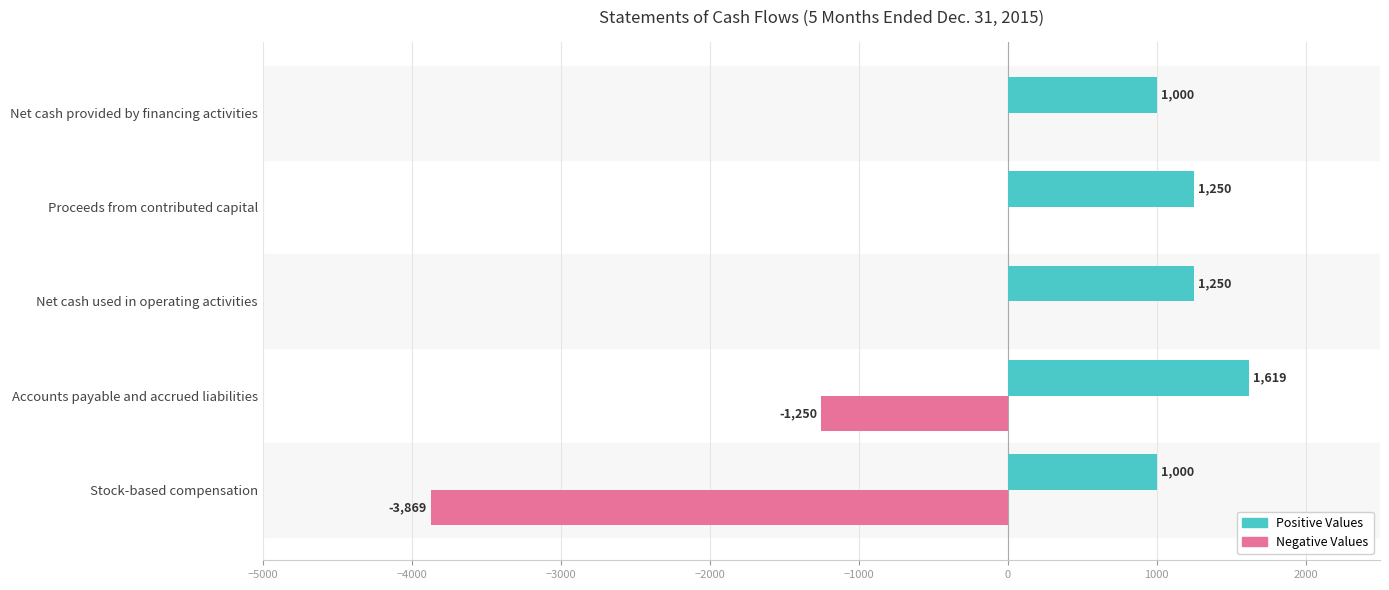

The Positive Values series shows 2204 at Proceeds from contributed capital. True or false?

False